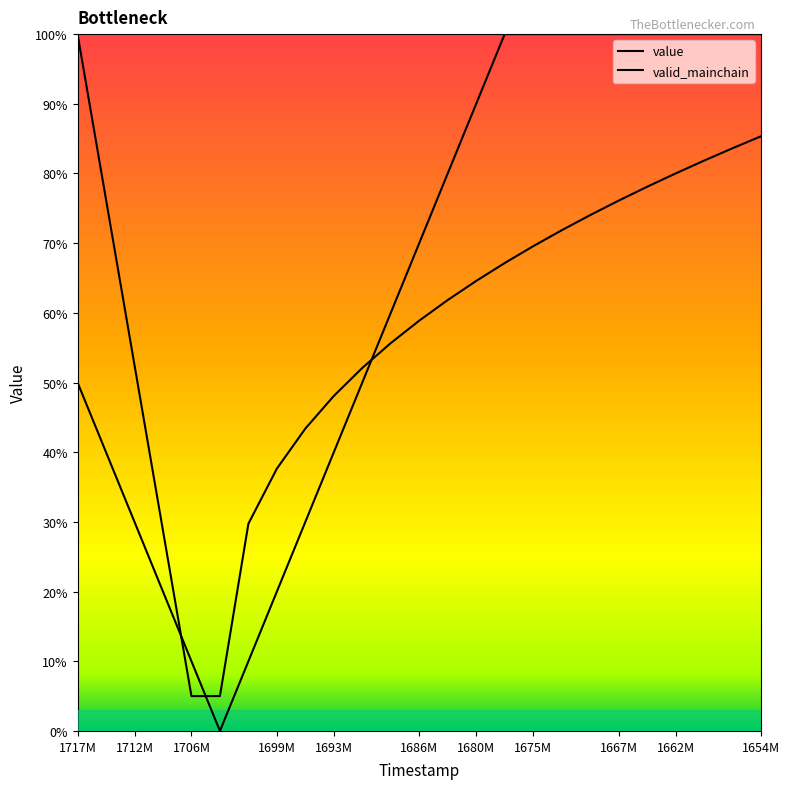

Does the chart have visible grid lines?

No